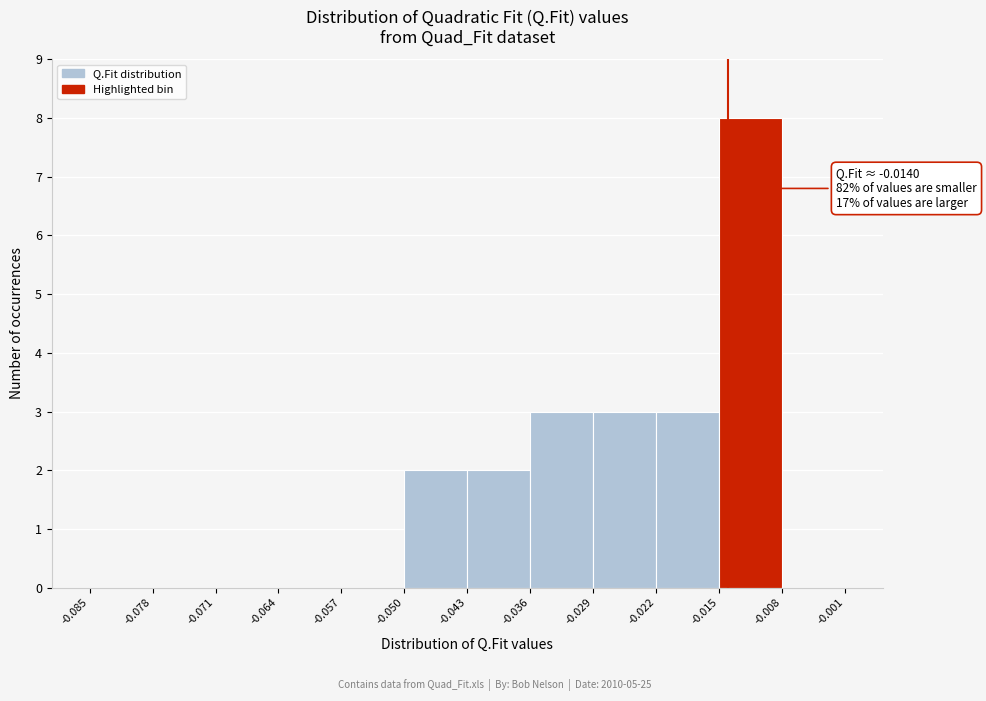

Over which range of the x-axis is the bar tallest?

-0.015 to -0.008